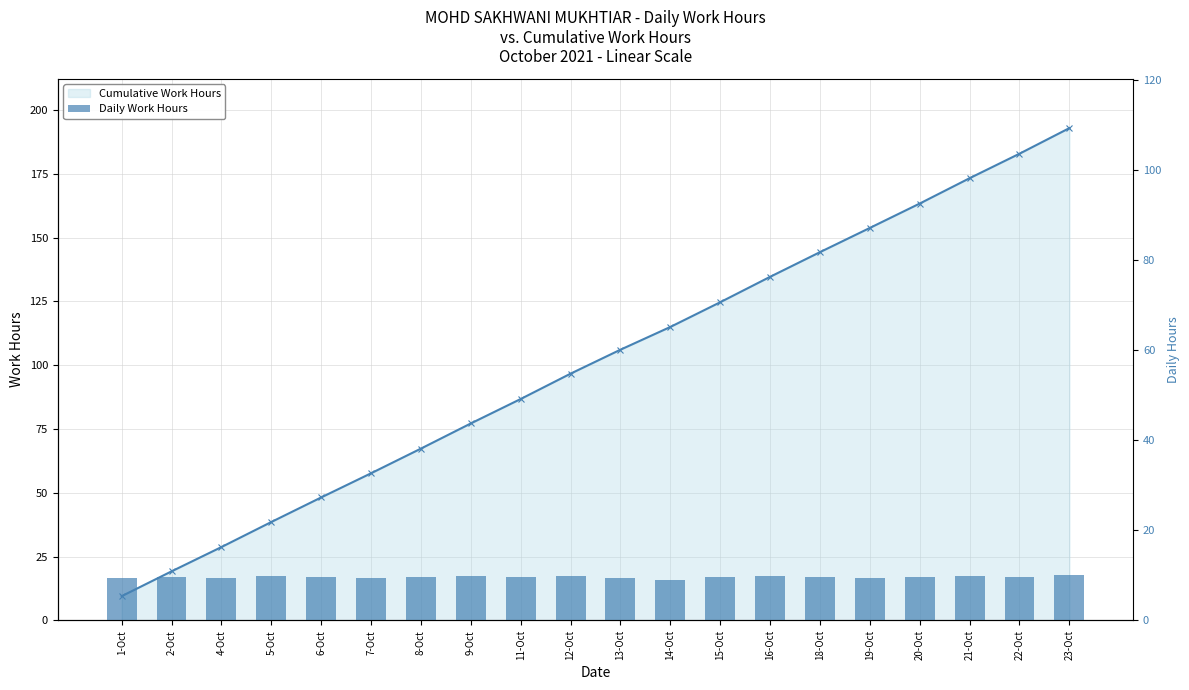

At which label does Daily Work Hours reach its peak?

23-Oct